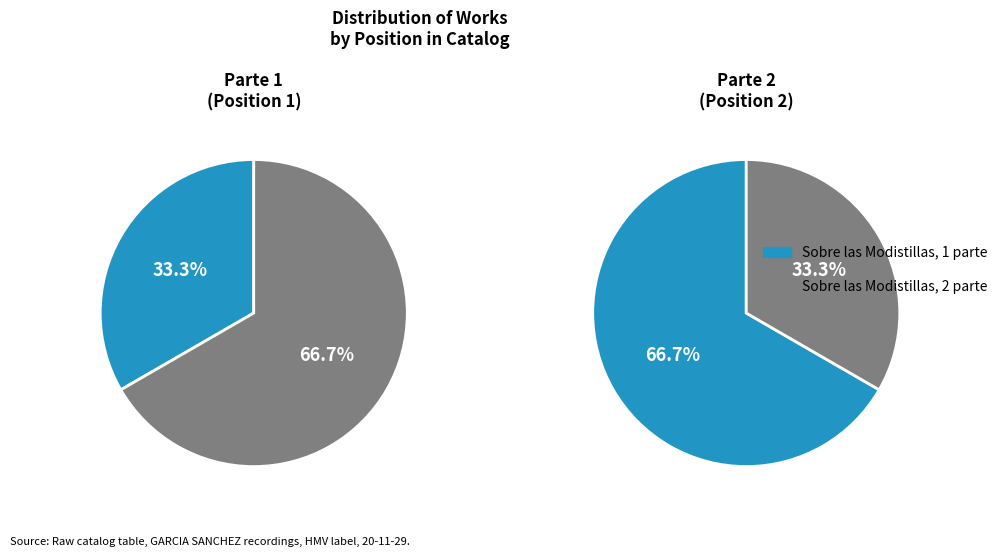

Which category has the biggest portion of the pie?

Sobre las Modistillas, 2 parte